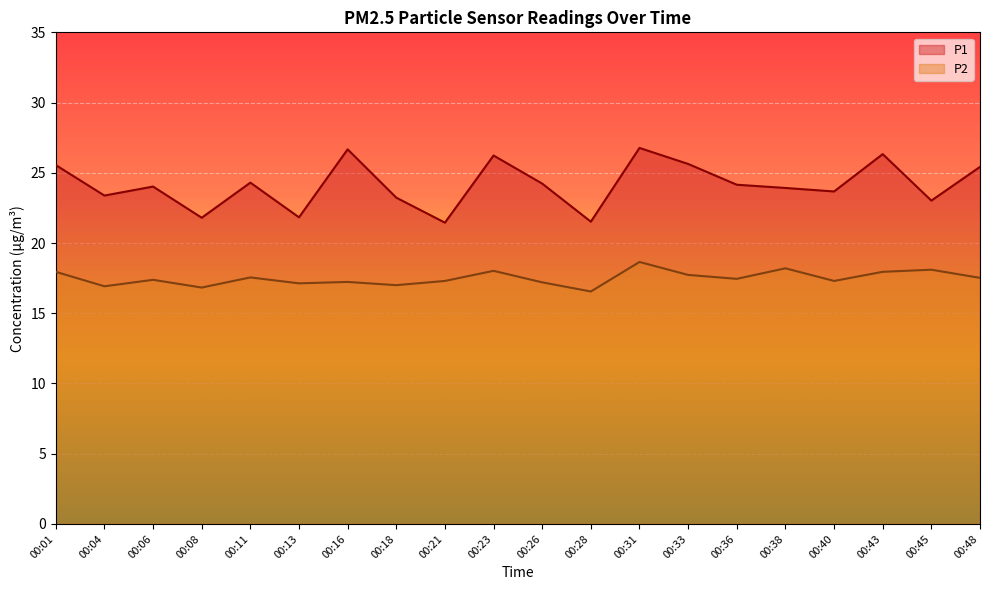

Where is P2 nearest to the value 17?

00:18